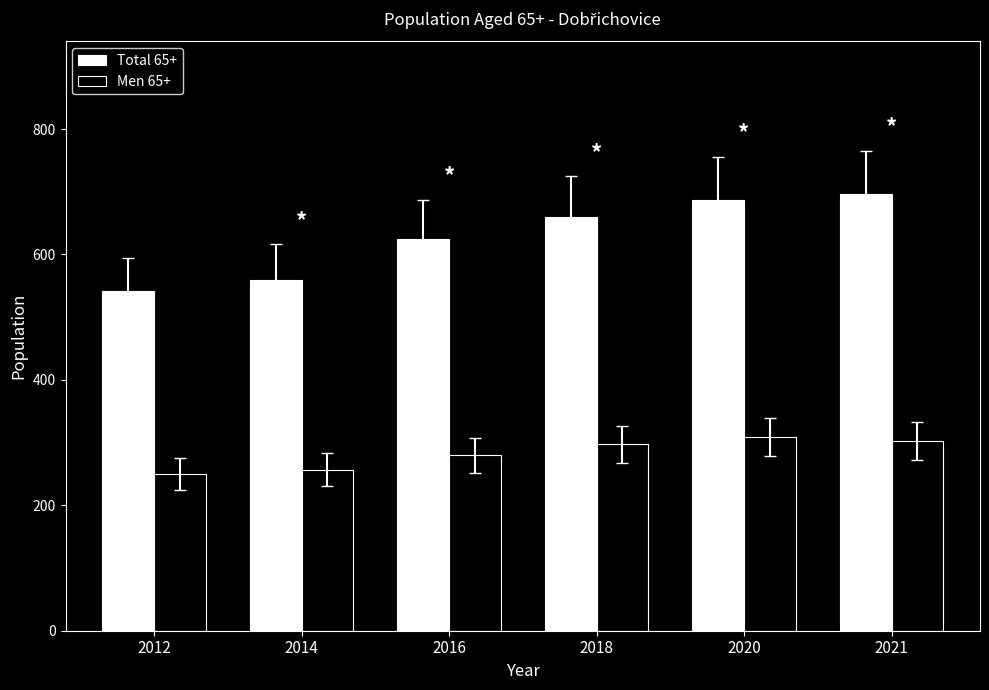

Reading left to right, transcribe all the data shown in this chart.

Total 65+: 541	560	625	659	687	696
Men 65+: 250	257	280	297	309	303